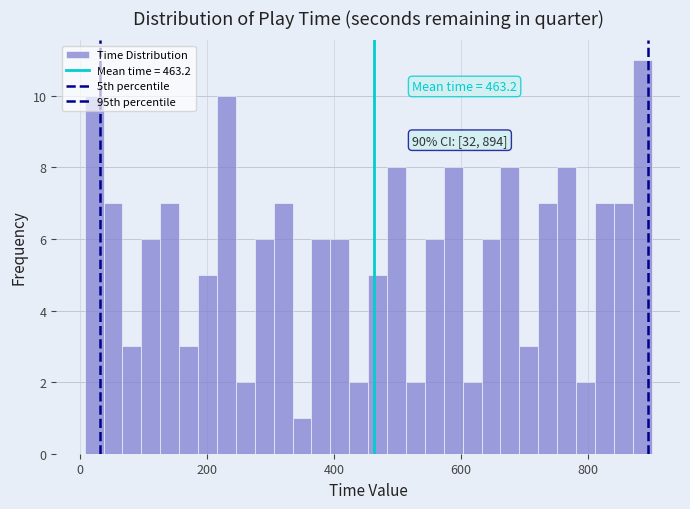

Read against the x-axis, roughly where is the centre of the tallest bar?

880